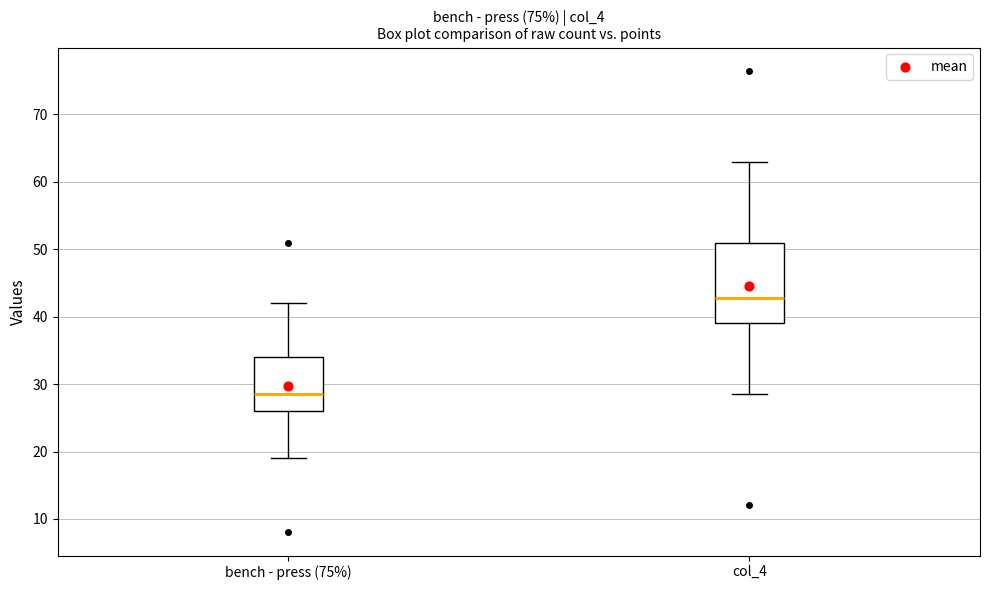

Comparing the boxes themselves (not the whiskers), which one is the tallest?

col_4